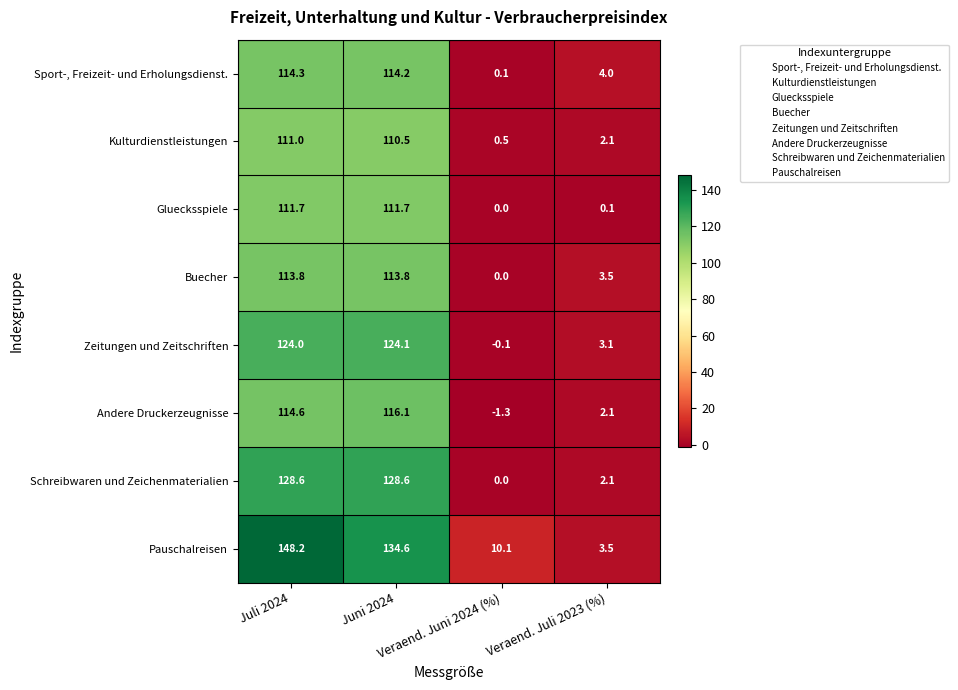

What is the smallest value displayed?

-1.3